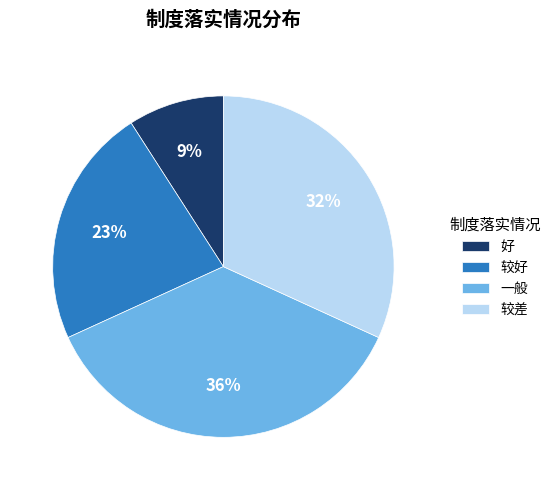

Count the number of slices in the pie.

4